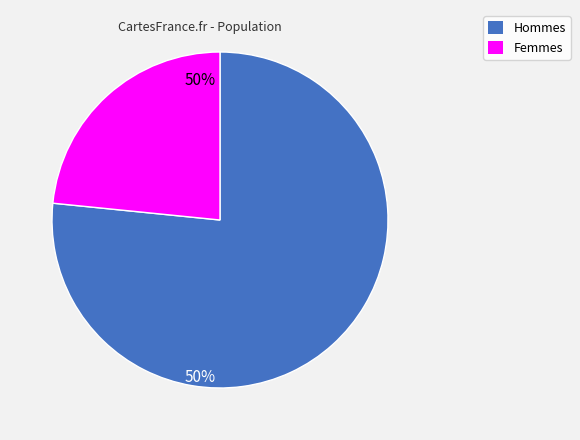

Is there any slice that represents more than half of the pie?

Yes